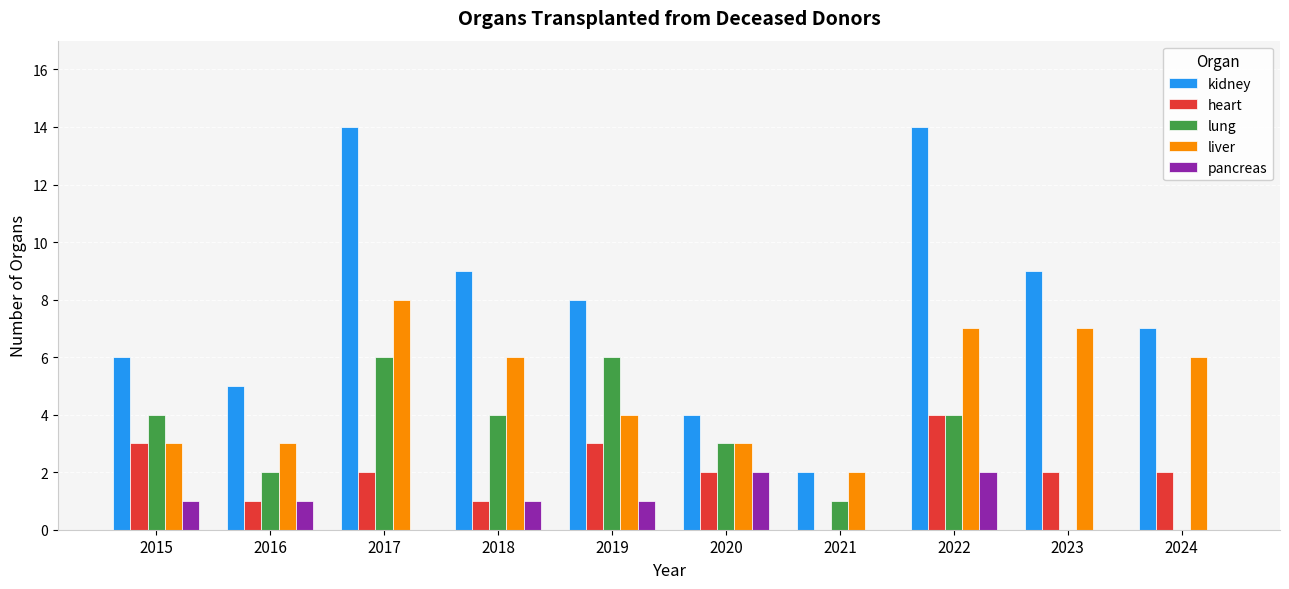

Which series changed the most between 2021 and 2022?

kidney